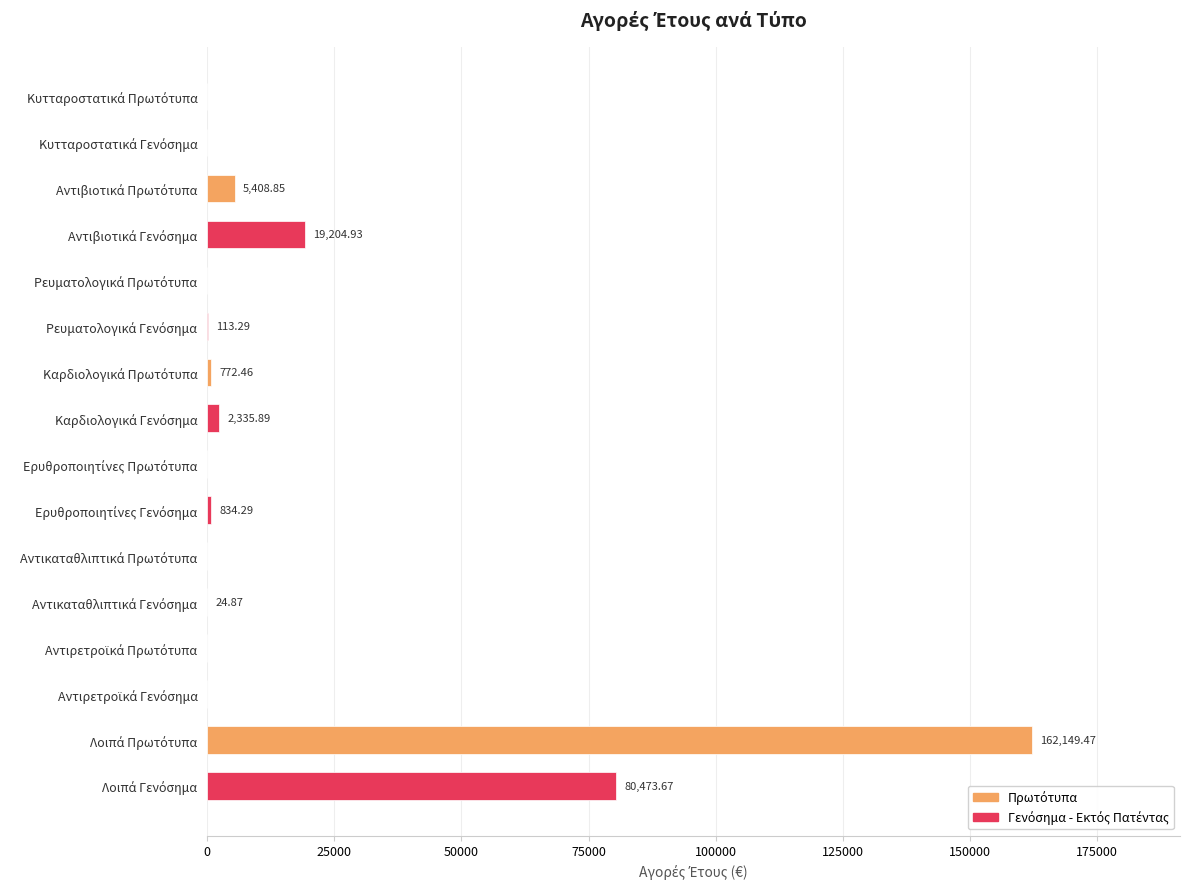

What is the sum of all values?

271317.7